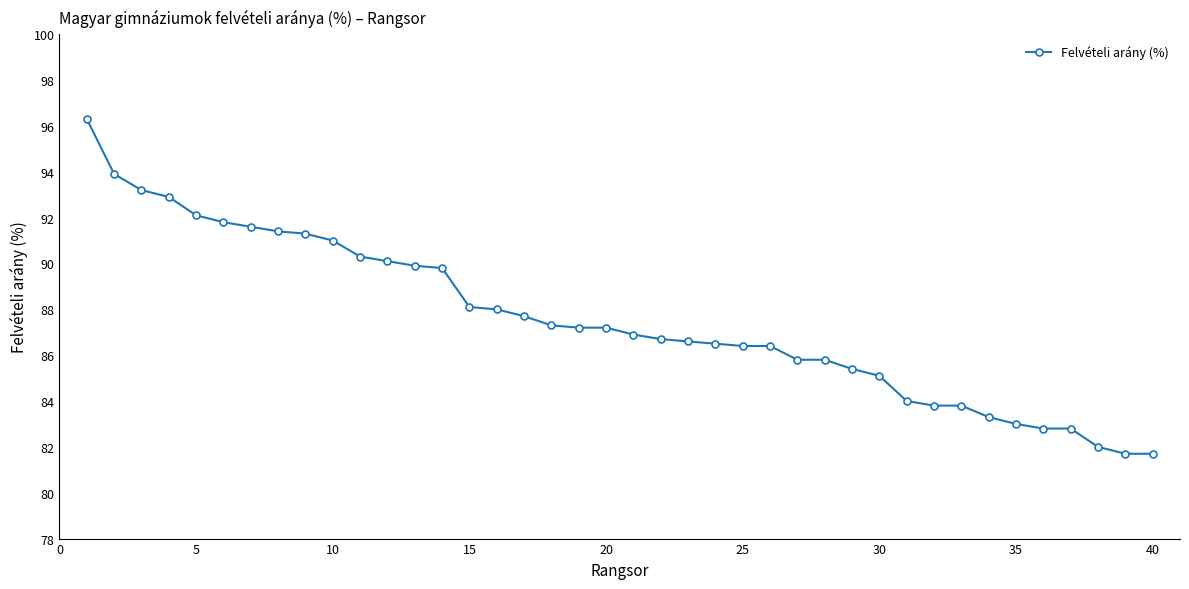

What is the maximum value shown in the chart?

96.3